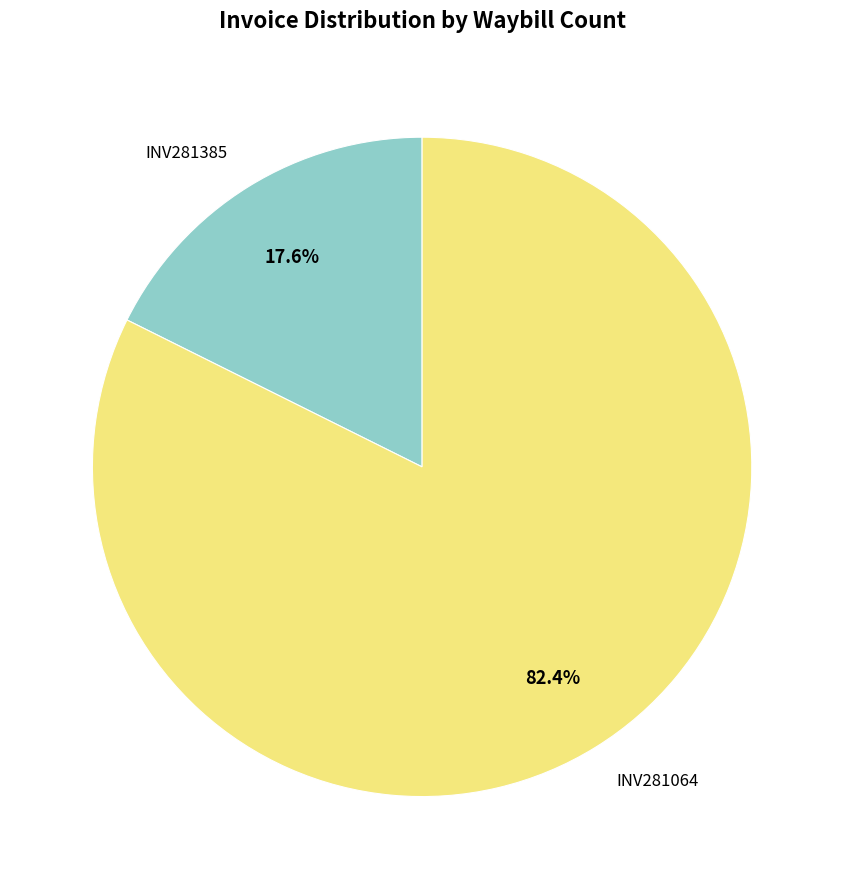

The INV281064 slice represents 82% of the pie. True or false?

True